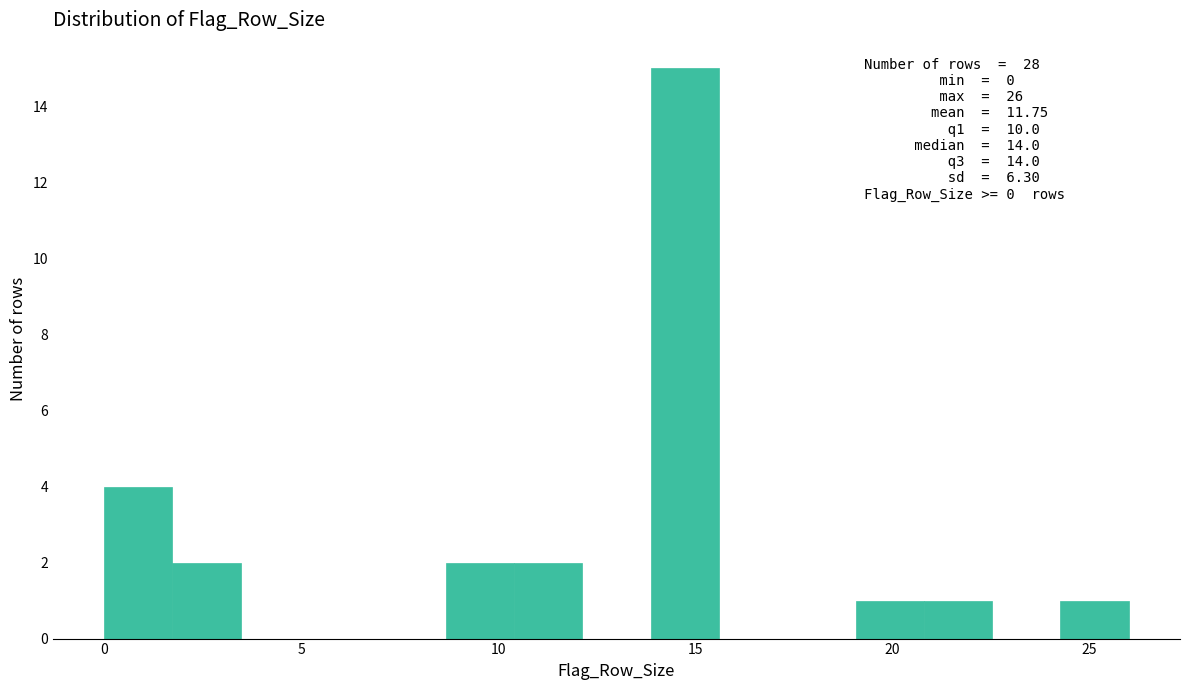

Read against the x-axis, roughly where is the centre of the tallest bar?

14.5